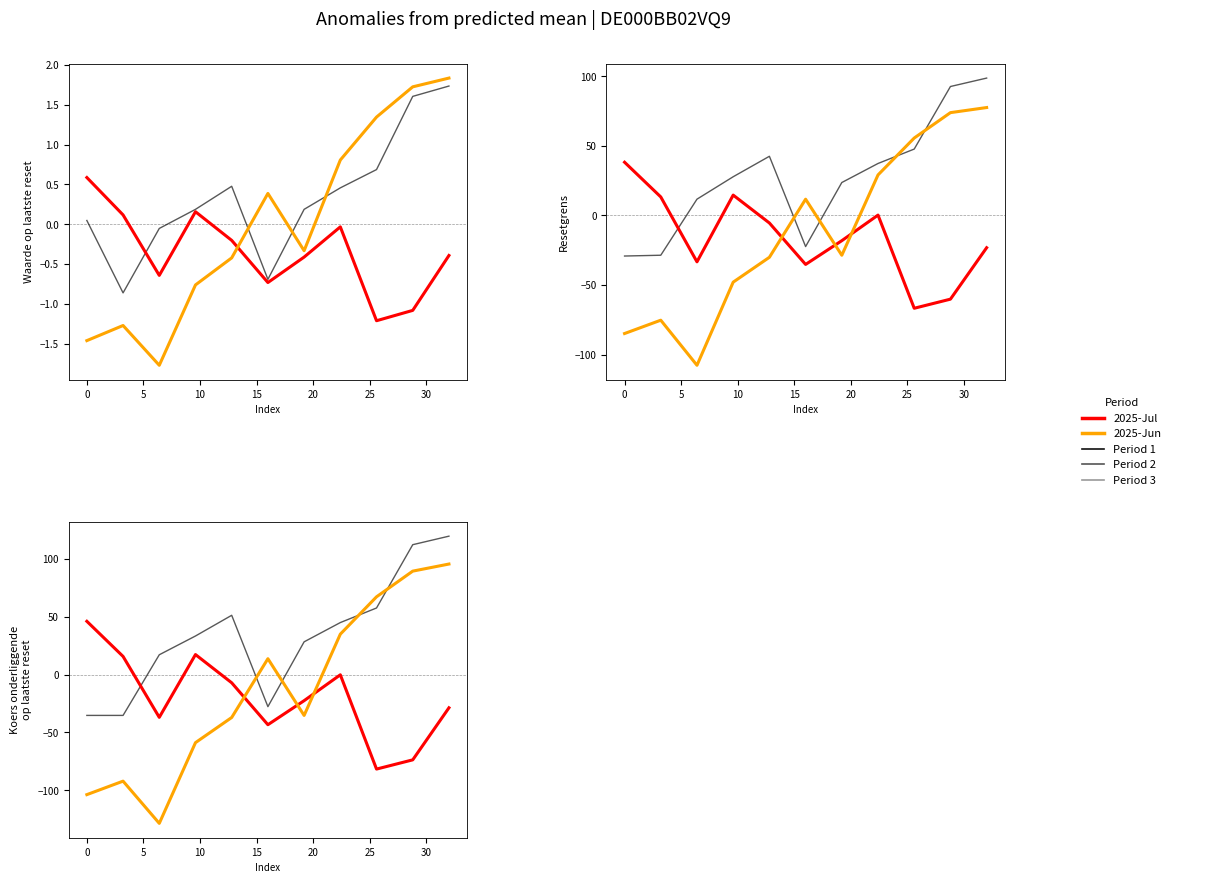

Reading right to left, list all the values displayed in this chart.

Period 1: 119.9	112.6	57.8	45.1	28.5	-27.6	51.4	33.5	17.3	-35.2	-35.2
2025-Jul: -28.6	-73.7	-81.7	-0.1	-22.5	-43.3	-7.0	17.4	-36.9	15.8	46.2
2025-Jun: 95.8	89.7	67.4	35.1	-35.2	13.9	-37.0	-58.8	-128.7	-92.1	-103.8